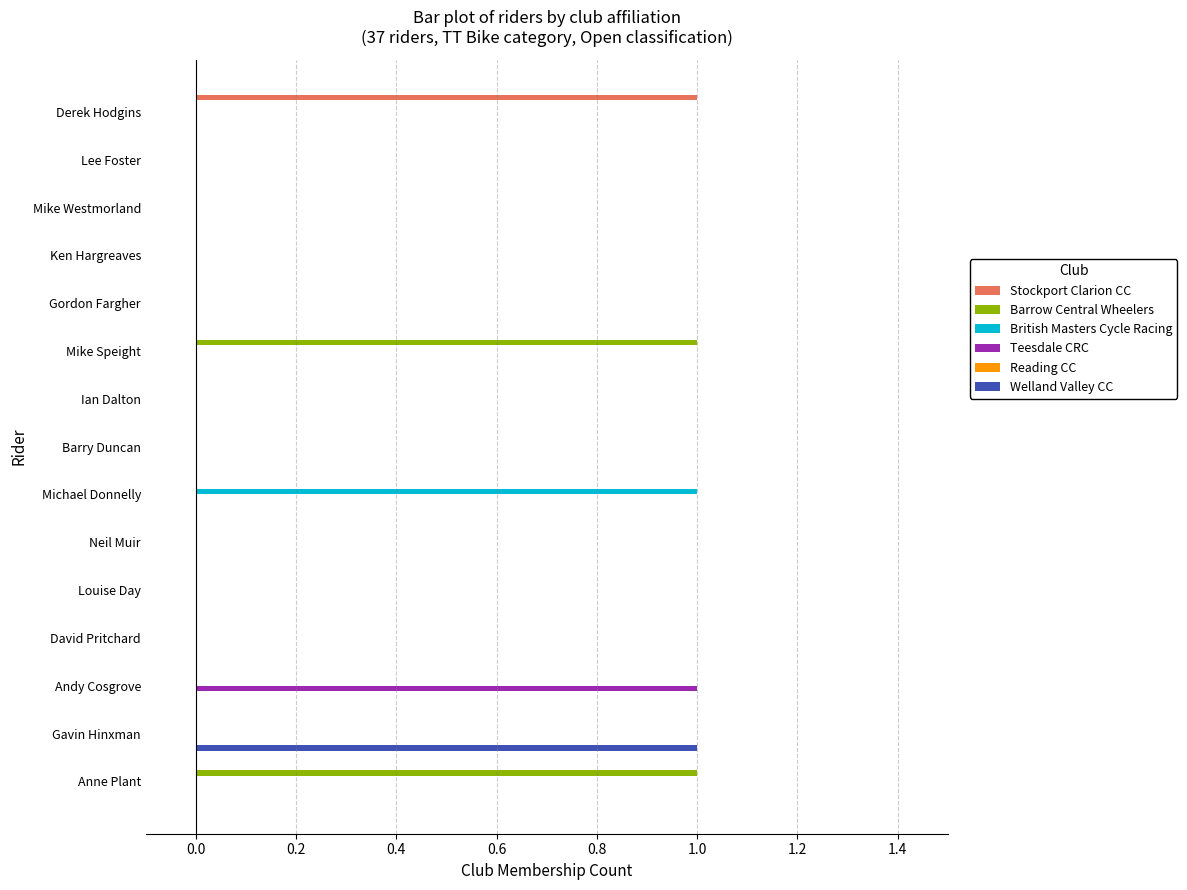

Between Derek Hodgins and Barry Duncan, which series saw the biggest shift?

Stockport Clarion CC